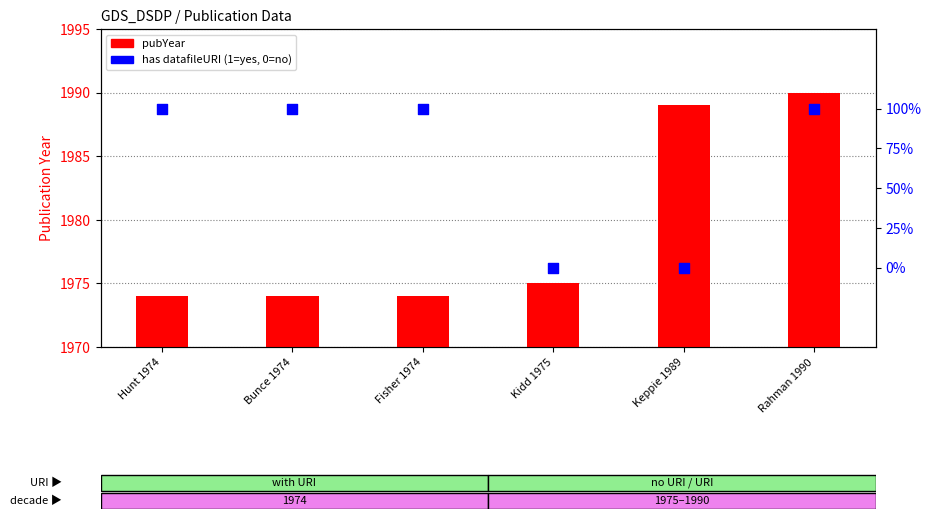

At which category is the sum across all series the highest?

Rahman 1990